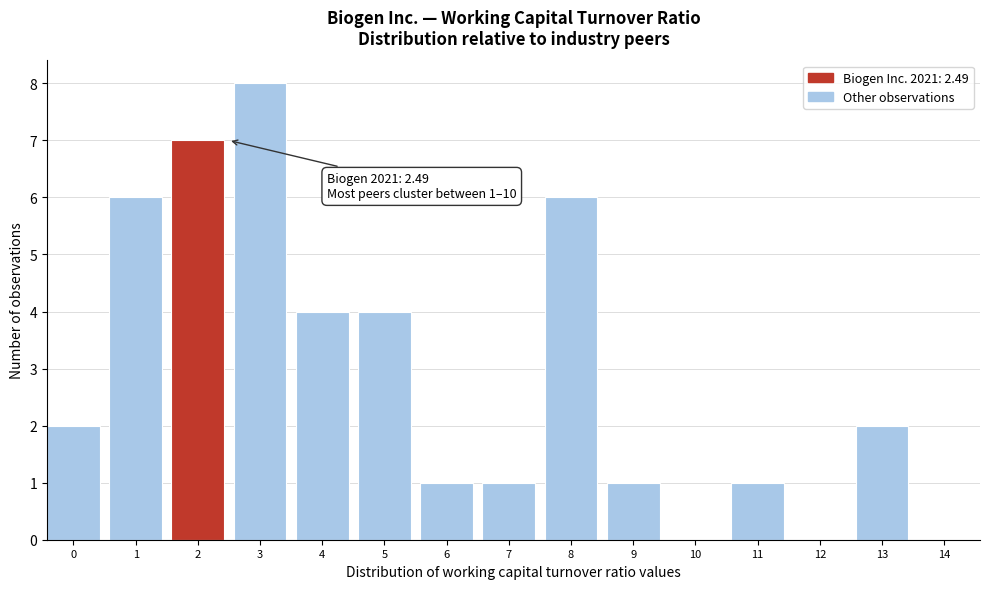

Reading left to right, extract all data points from this chart.

0=2	1=6	2=7	3=8	4=4	5=4	6=1	7=1	8=6	9=1	10=0	11=1	12=0	13=2	14=0